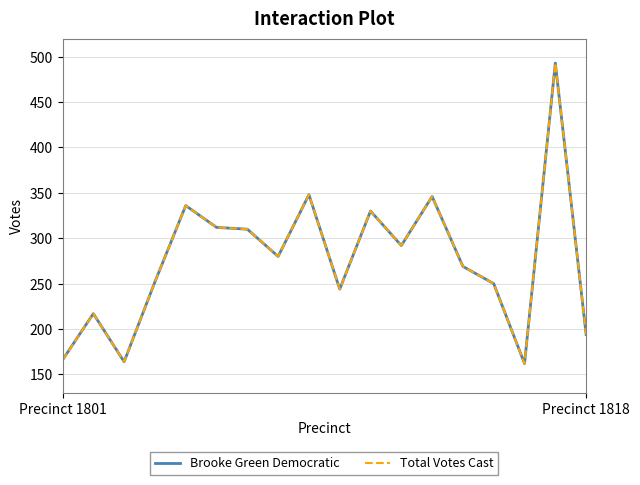

Is this an area chart (filled region under the line)?

No